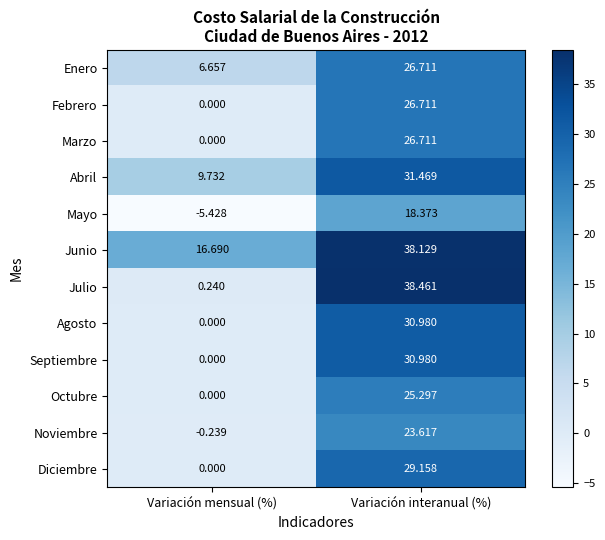

List the labels in order of Octubre value, largest first.

Variación interanual (%), Variación mensual (%)